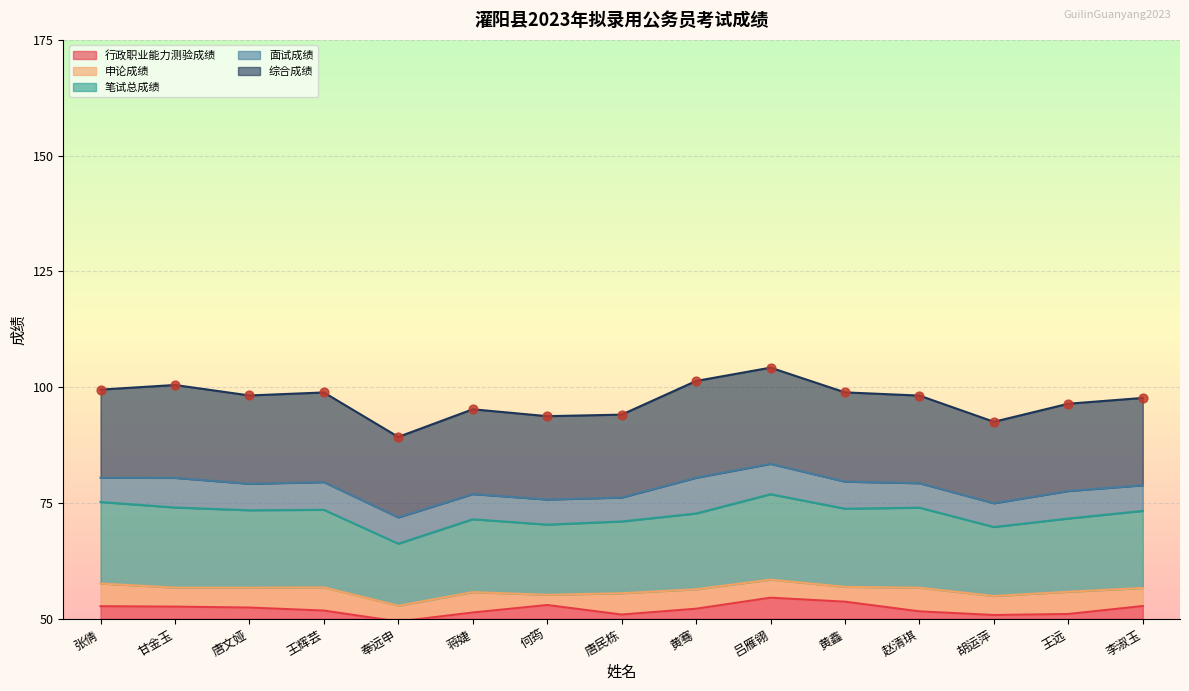

At which category is the sum across all series the highest?

吕雁翎